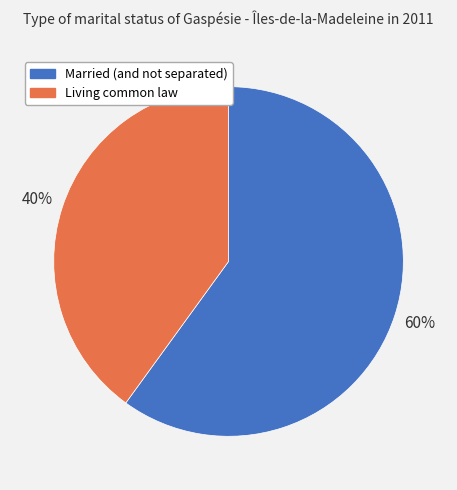

To the nearest percent, what is the difference between the Married (and not separated) and Living common law slice percentages?

20%